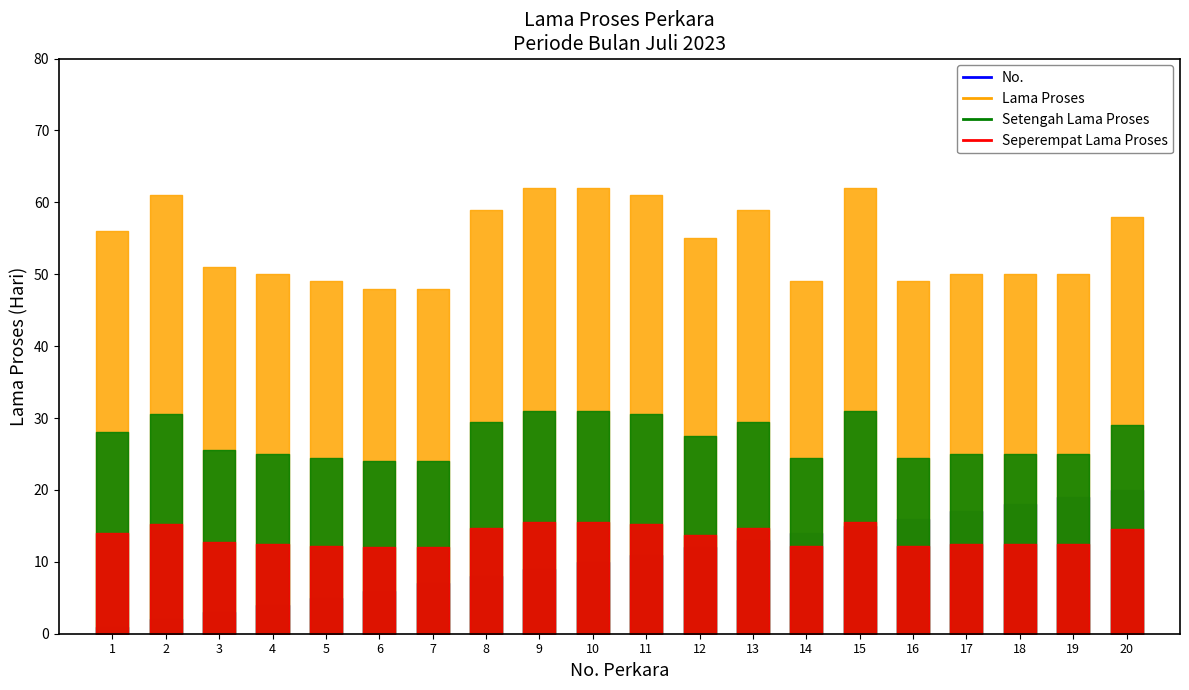

True or false: No. (Kamar) and Lama Proses cross at least once.

False